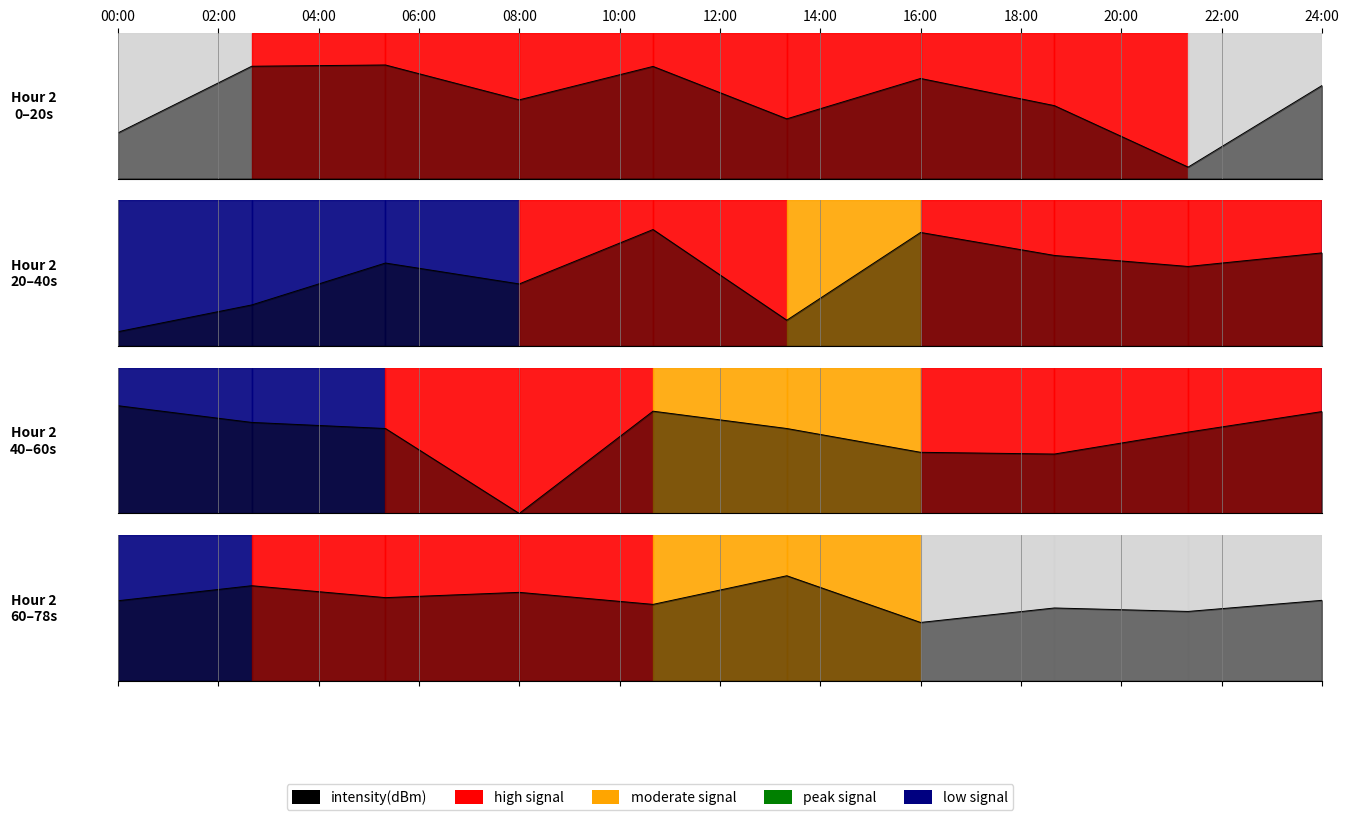

What is the value of the 5th point from the left?

0.5